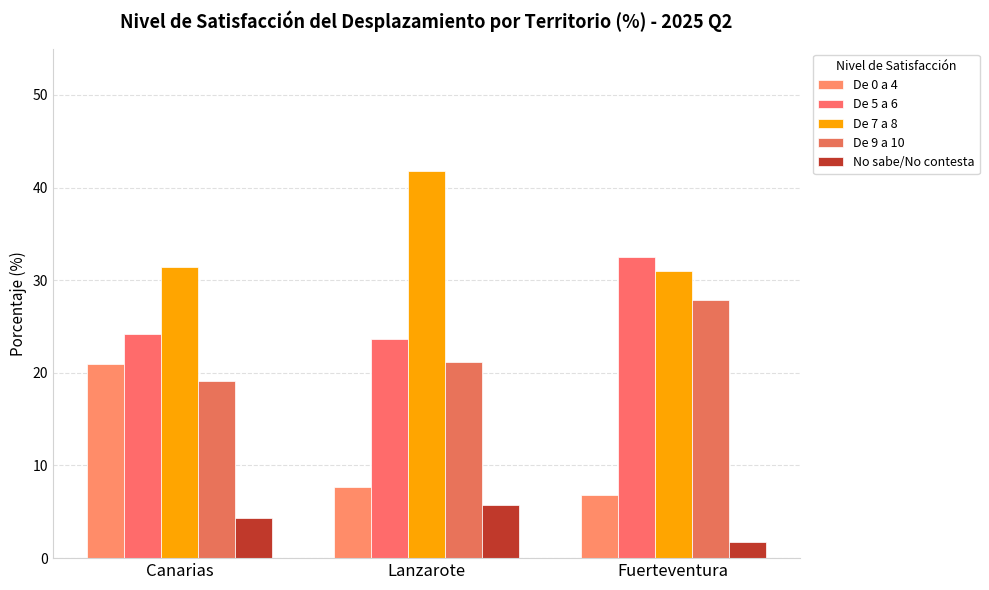

Where is De 5 a 6 nearest to the value 28?

Canarias